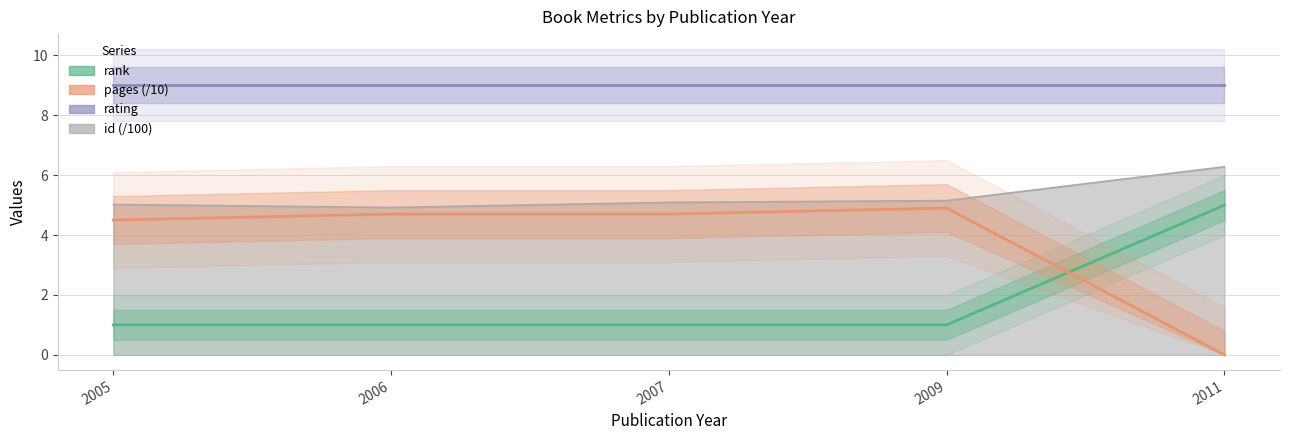

Which series has the largest total across all categories?

id